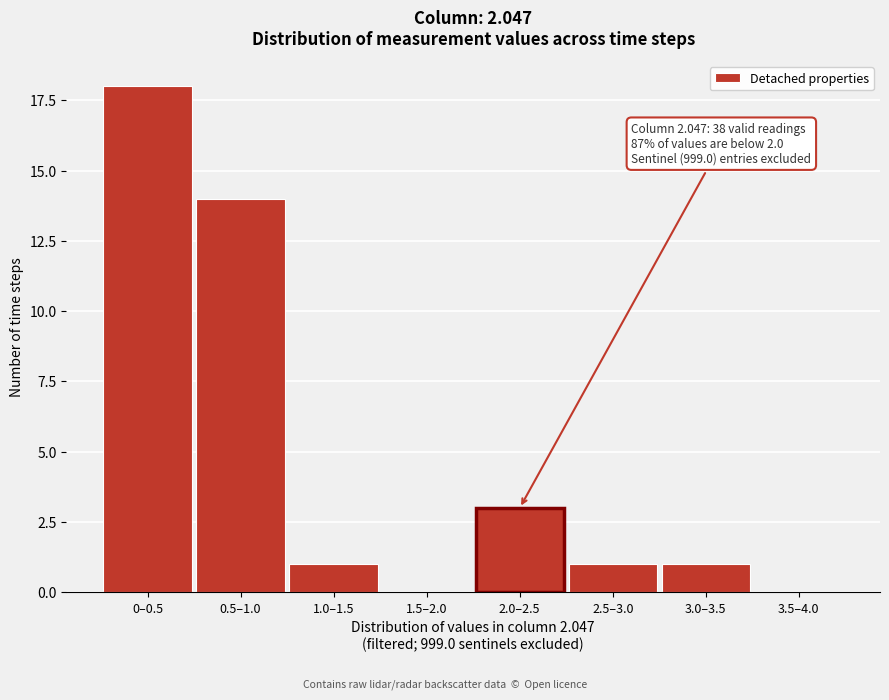

Reading left to right, extract all data points from this chart.

0–0.5=18	0.5–1.0=14	1.0–1.5=1	1.5–2.0=0	2.0–2.5=3	2.5–3.0=1	3.0–3.5=1	3.5–4.0=0